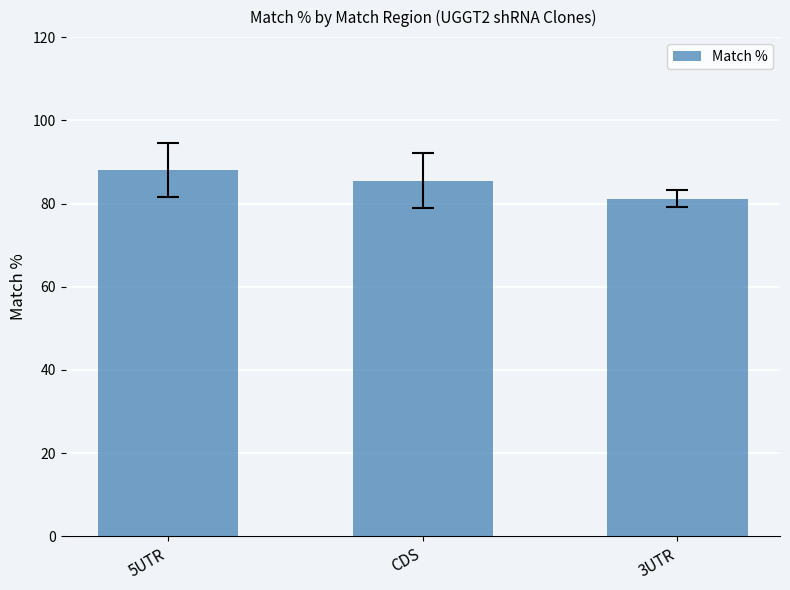

What position from the left is 3UTR?

3